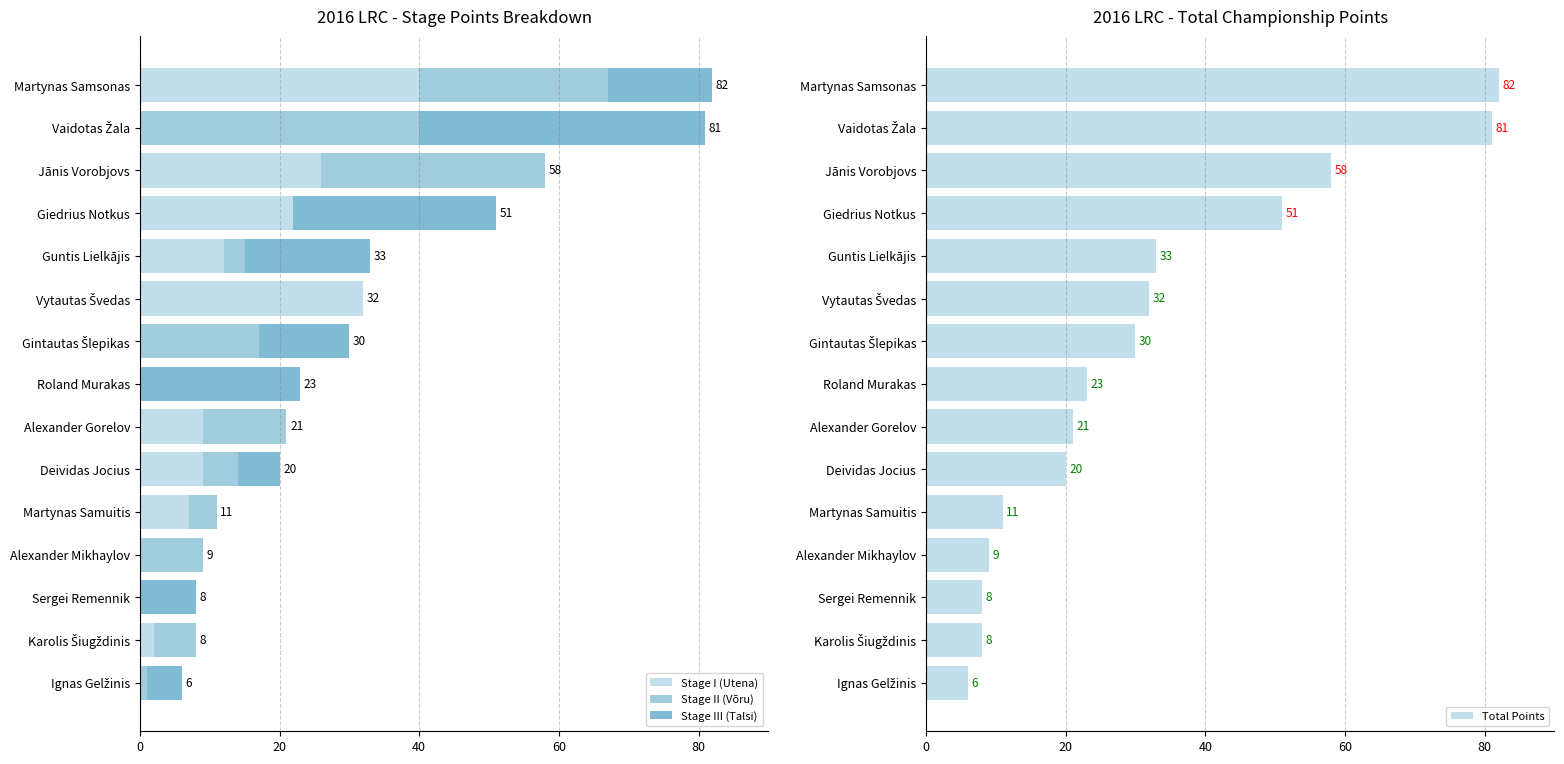

The Stage I (Utena) series shows 8 at Guntis Lielkājis. True or false?

False